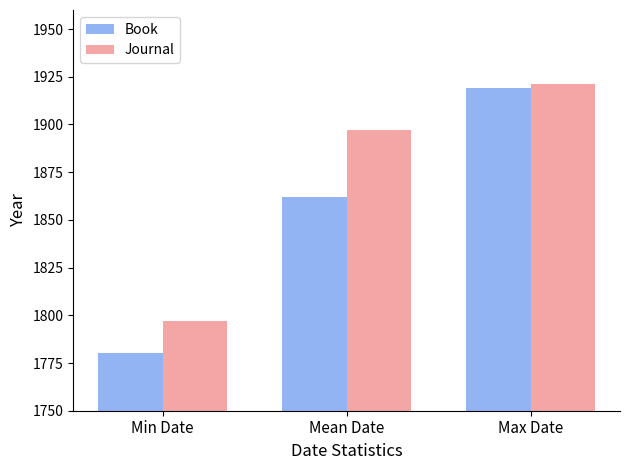

At how many categories does at least one series exceed 1904?

1